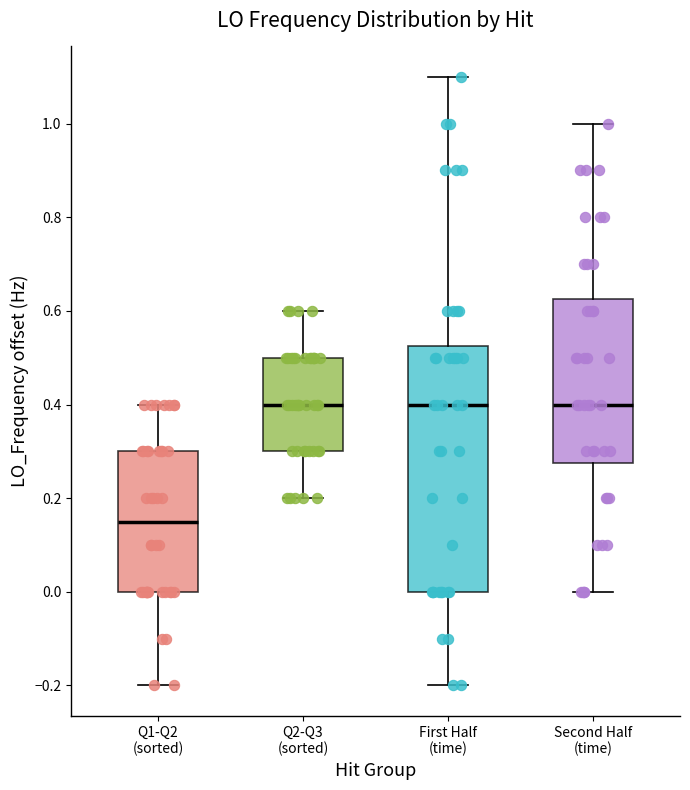

Which box is the tallest, from its lower edge to its upper edge?

First Half (time)